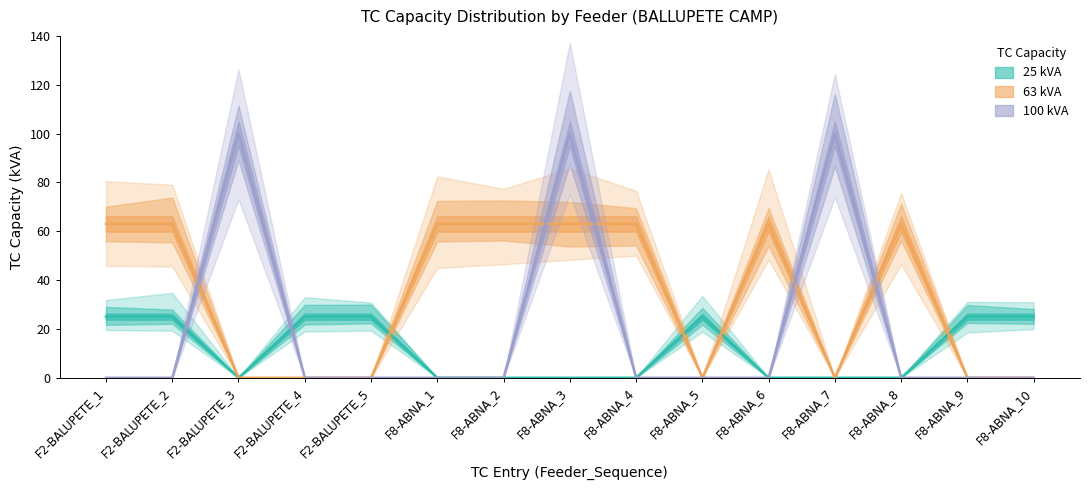

Count the number of categories in the chart.

15